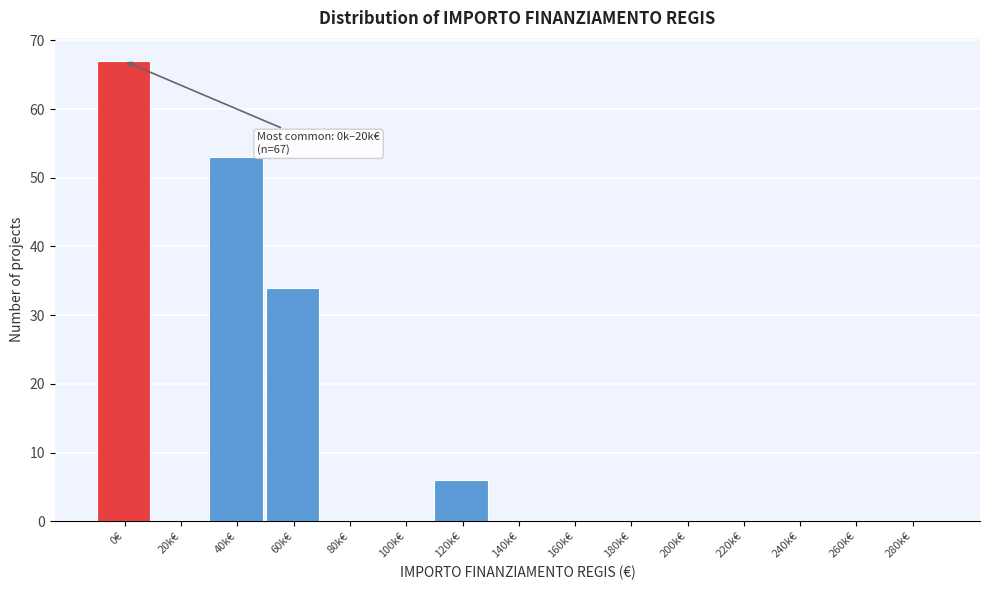

Reading left to right, list all the values displayed in this chart.

0€=67	20k€=0	40k€=53	60k€=34	80k€=0	100k€=0	120k€=6	140k€=0	160k€=0	180k€=0	200k€=0	220k€=0	240k€=0	260k€=0	280k€=0